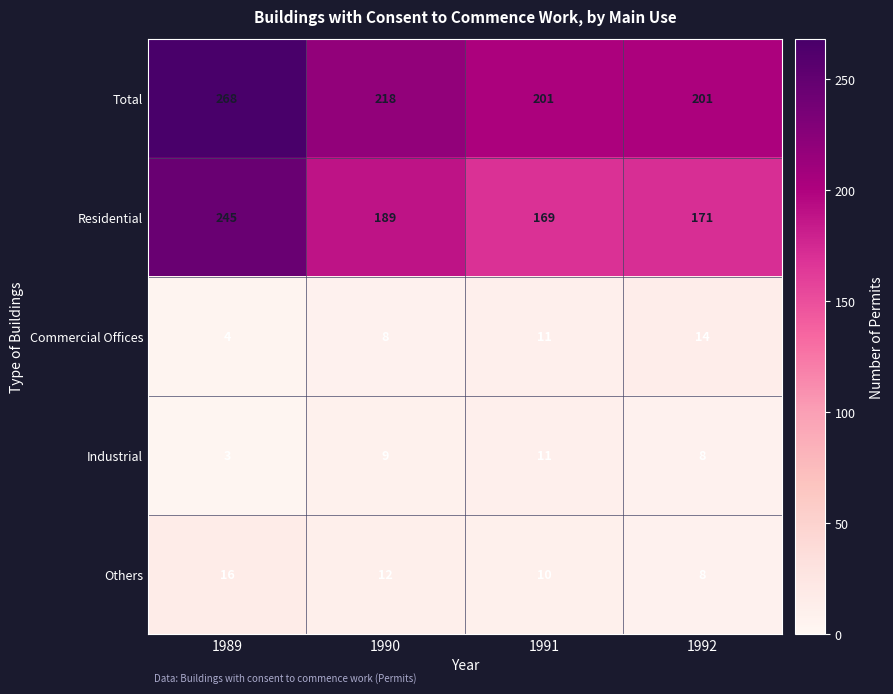

Read the Industrial value at 1991.

11